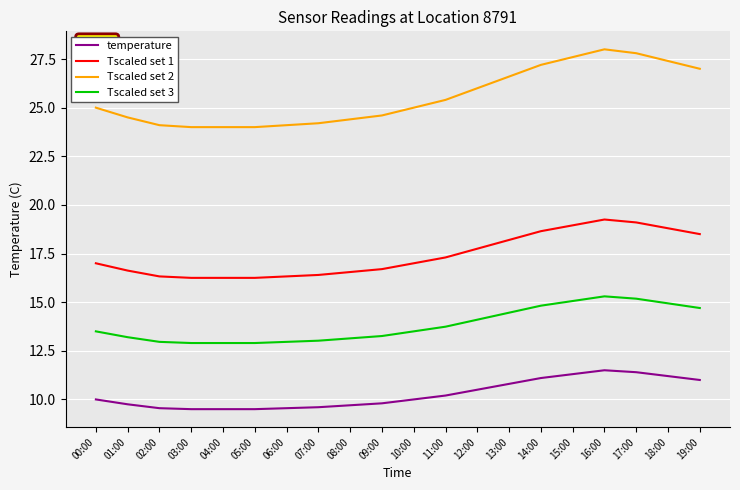

What are all the series names shown in the legend?

temperature, Tscaled set 1, Tscaled set 2, Tscaled set 3